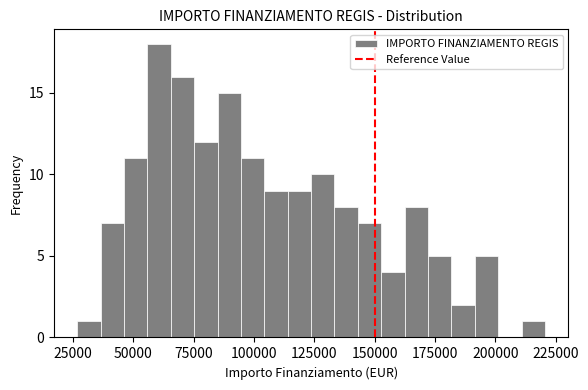

Around what value on the x-axis is the tallest bar? Give the approximate position of its centre, as read against the axis.

60000